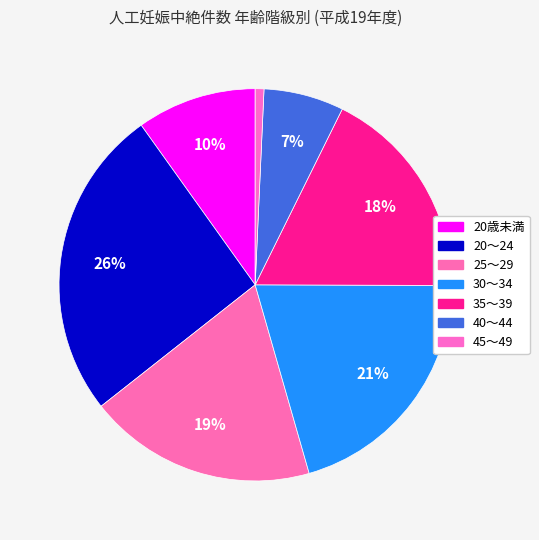

Which slice is the largest?

20～24